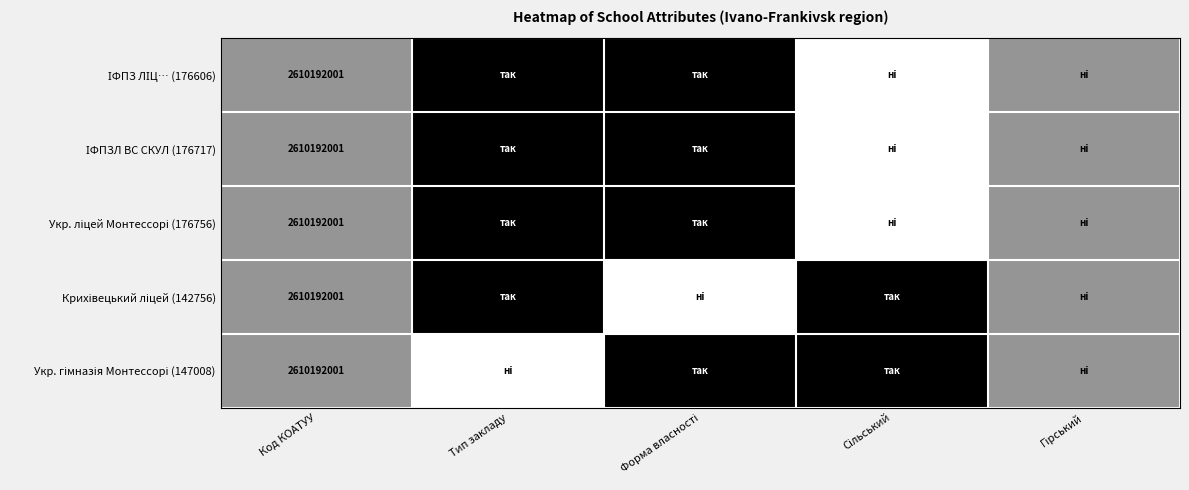

The Крихівецький ліцей (142756) series shows -0.6 at Форма власності. True or false?

False